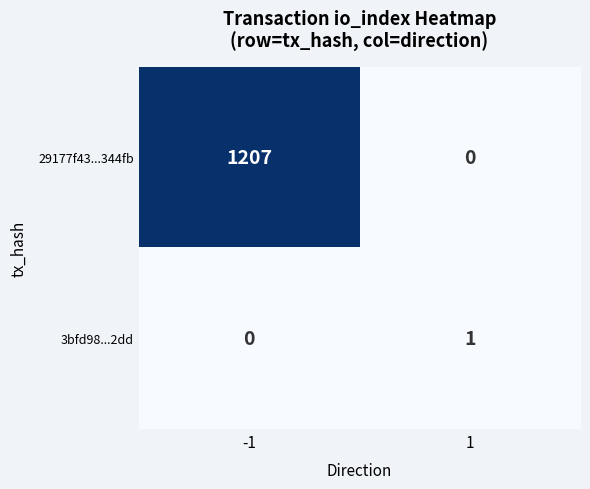

Rank the series at 1 from highest to lowest value.

3bfd98...2dd, 29177f43...344fb